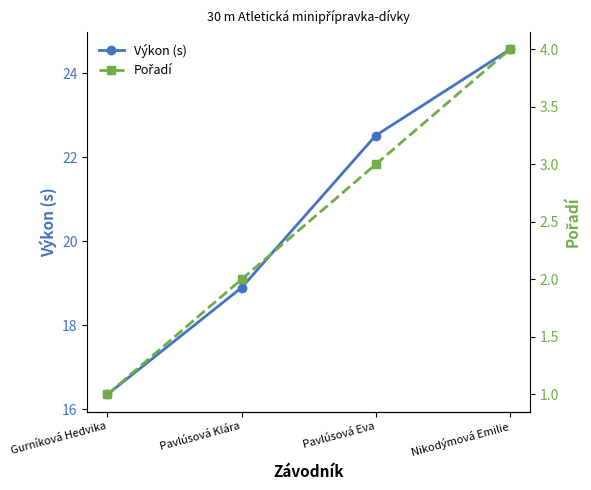

How many values in the Pořadí series exceed 3?

1